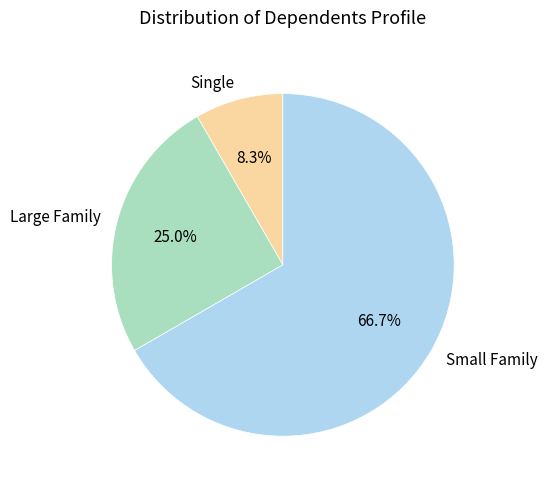

Does any single category account for the majority?

Yes